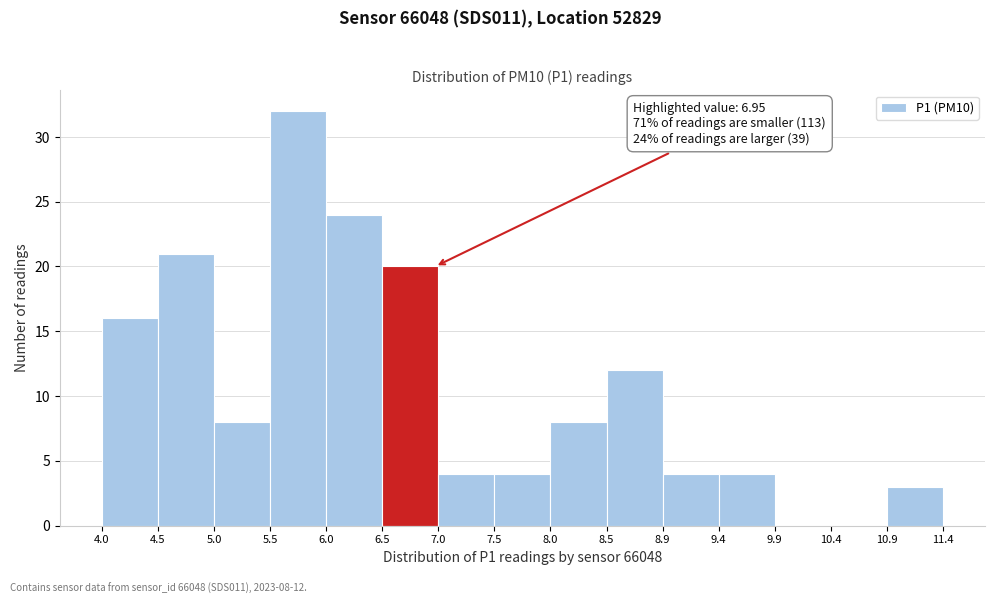

Which range on the x-axis has the tallest bar?

5.5 to 6.0